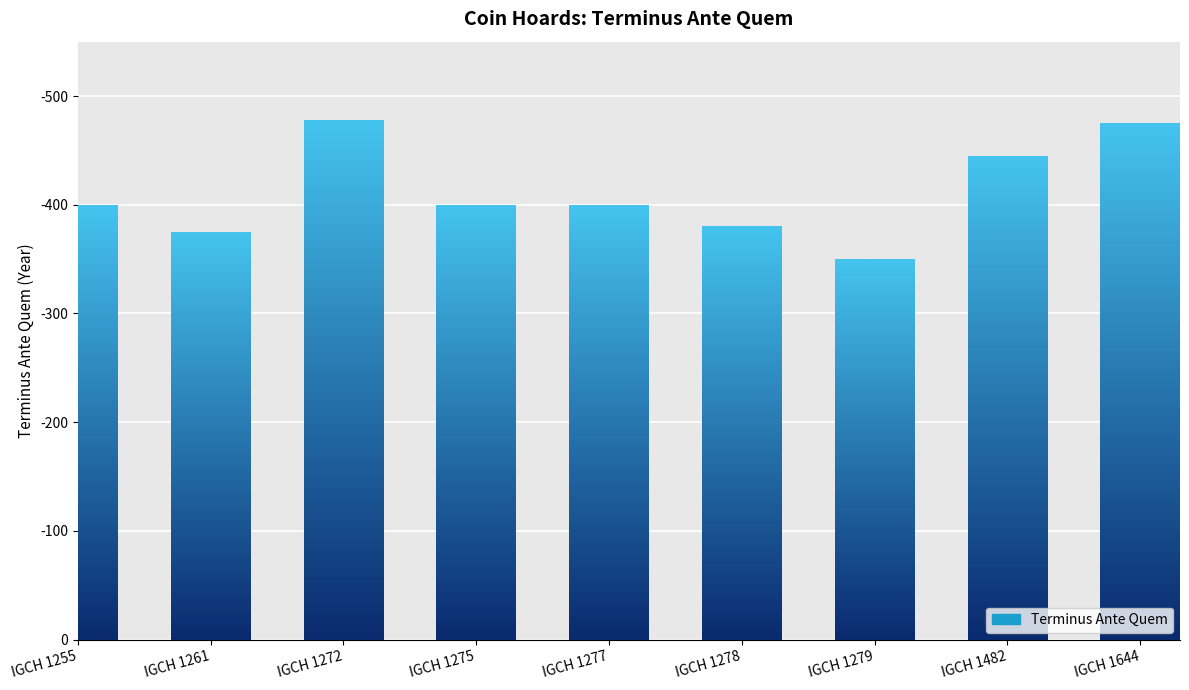

What is the value of the 1st bar from the left?

400